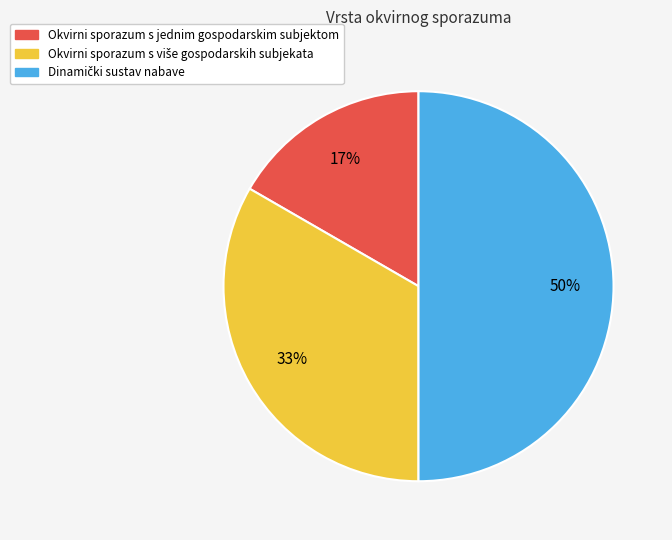

The Okvirni sporazum s jednim gospodarskim subjektom slice represents 3% of the pie. True or false?

False